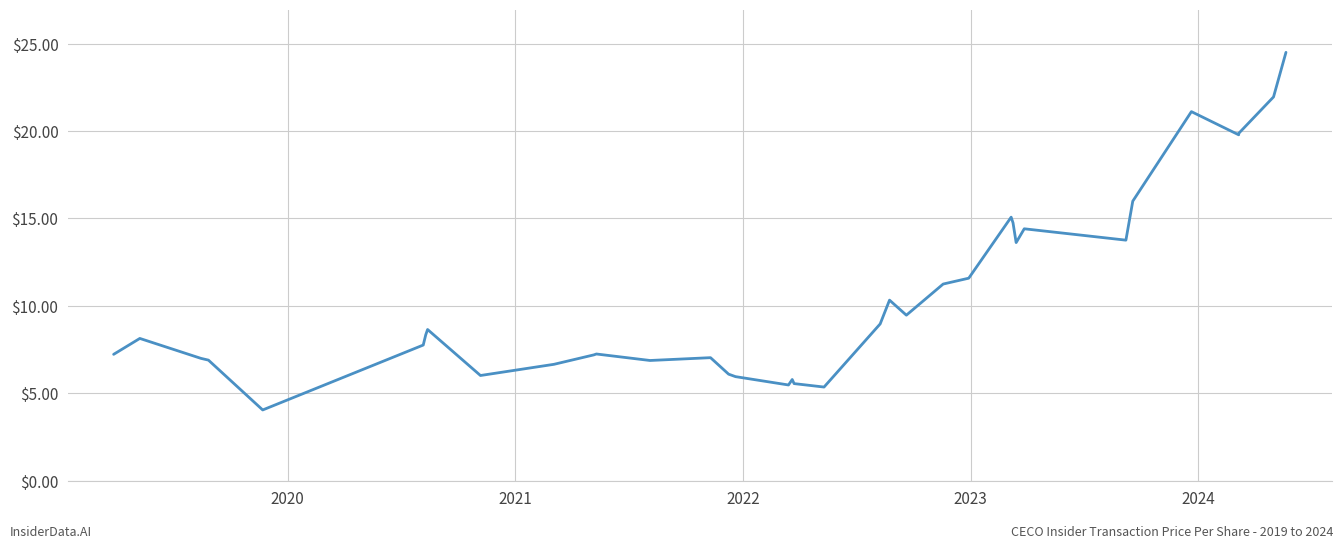

Does the chart display data point markers on the line(s)?

No